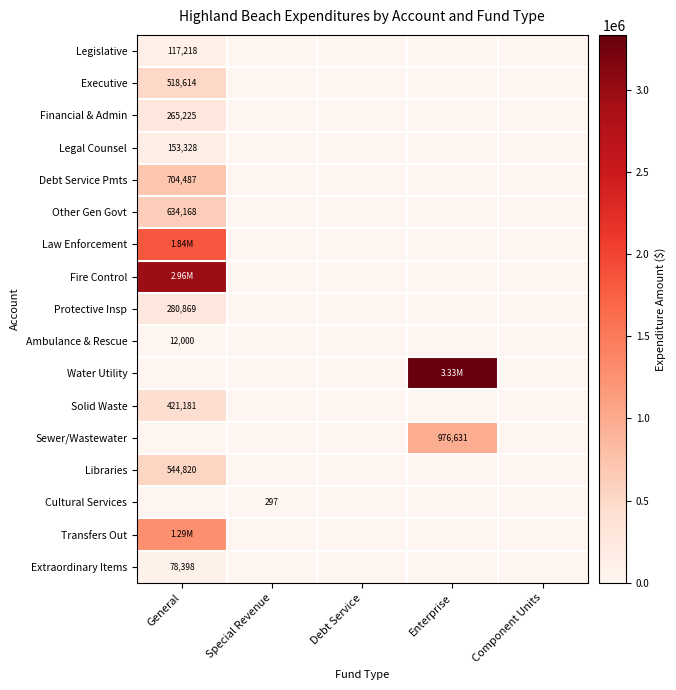

What is the greatest value displayed?

3332869